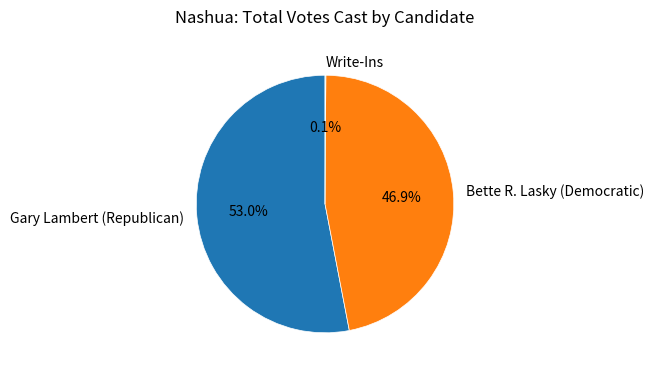

What is the largest slice in the pie chart?

Gary Lambert (Republican)